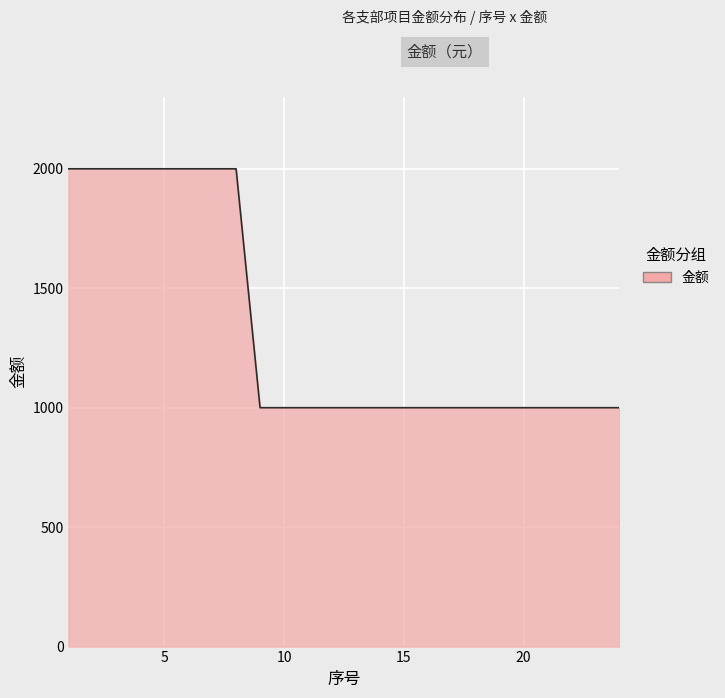

What is the difference between the maximum and minimum values?

1000